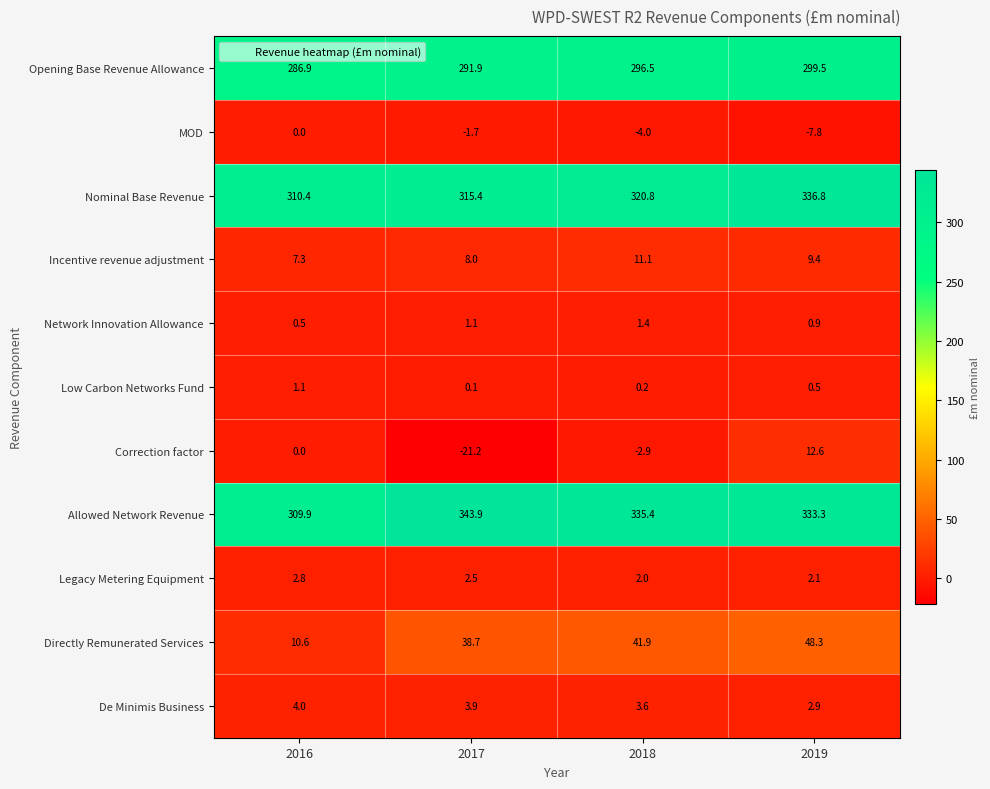

Rank the series by their maximum value, from highest to lowest.

Allowed Network Revenue, Nominal Base Revenue, Opening Base Revenue Allowance, Directly Remunerated Services, Correction factor, Incentive revenue adjustment, De Minimis Business, Legacy Metering Equipment, Network Innovation Allowance, Low Carbon Networks Fund, MOD